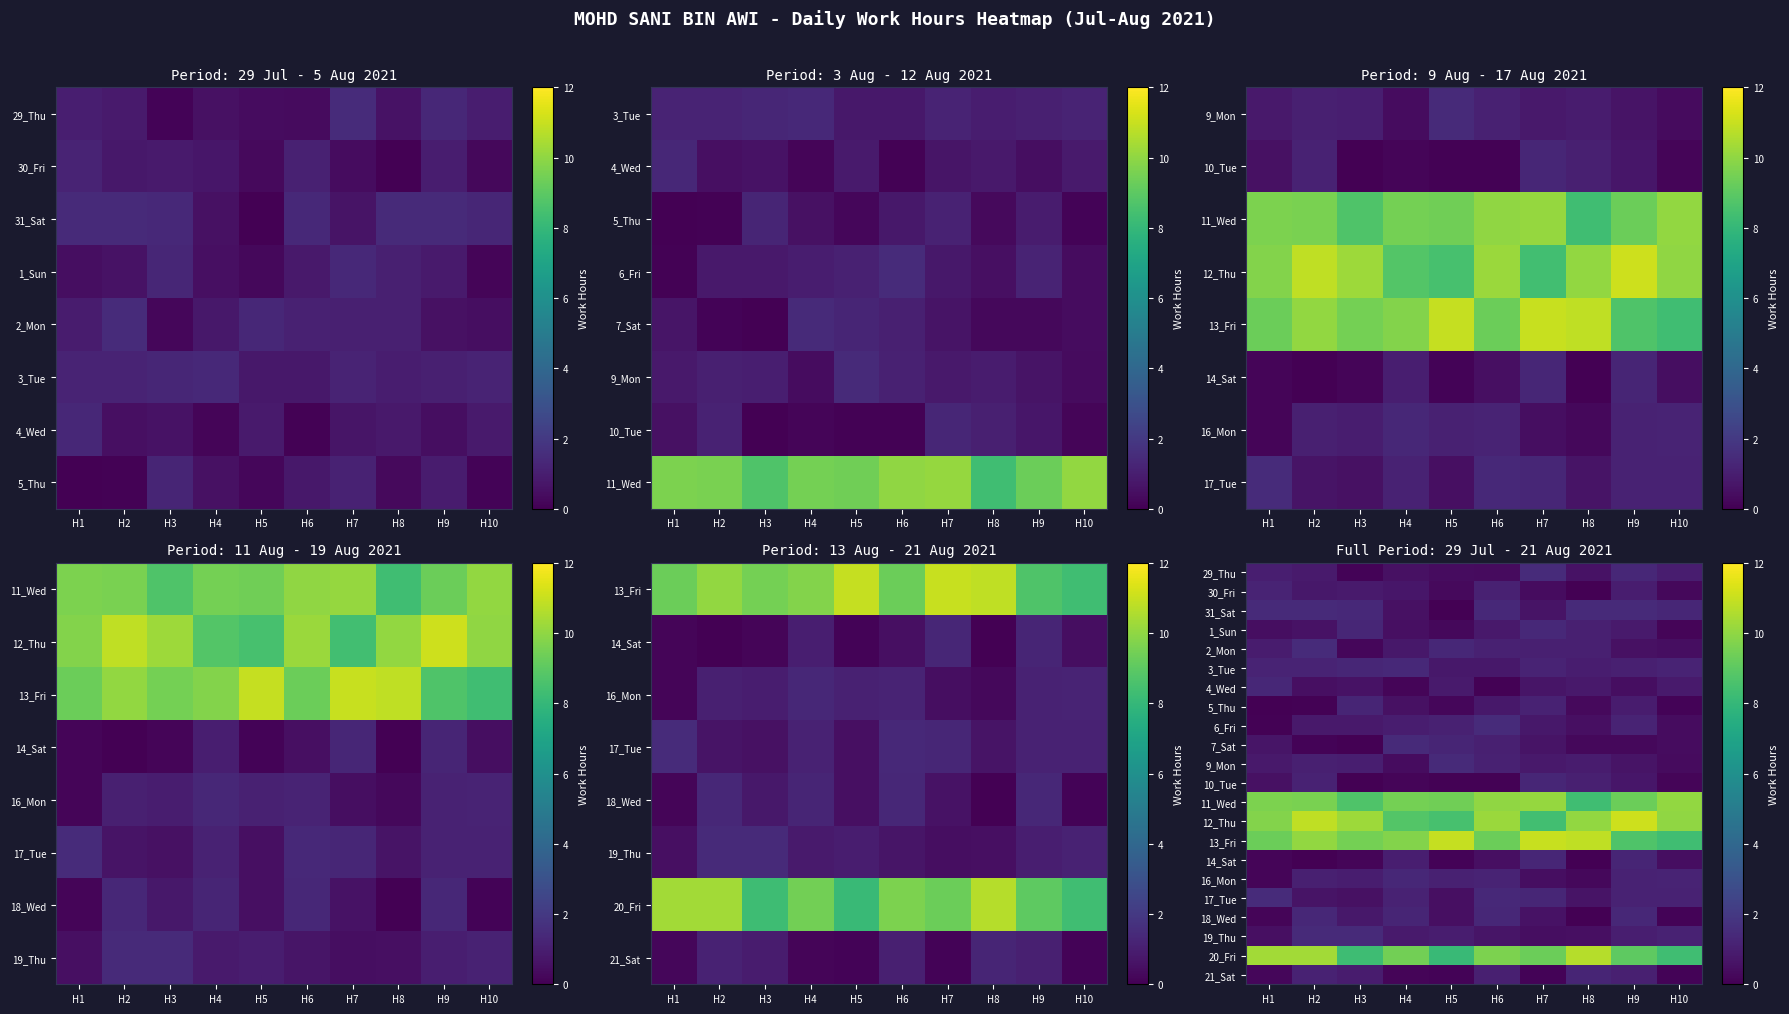

How many categories are shown in the chart?

10